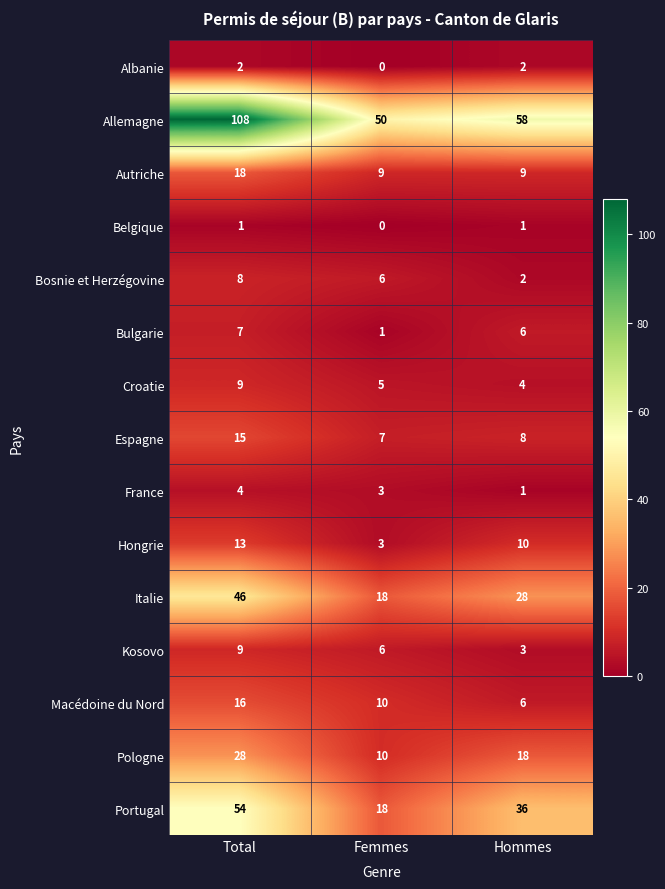

What is the greatest value displayed?

108